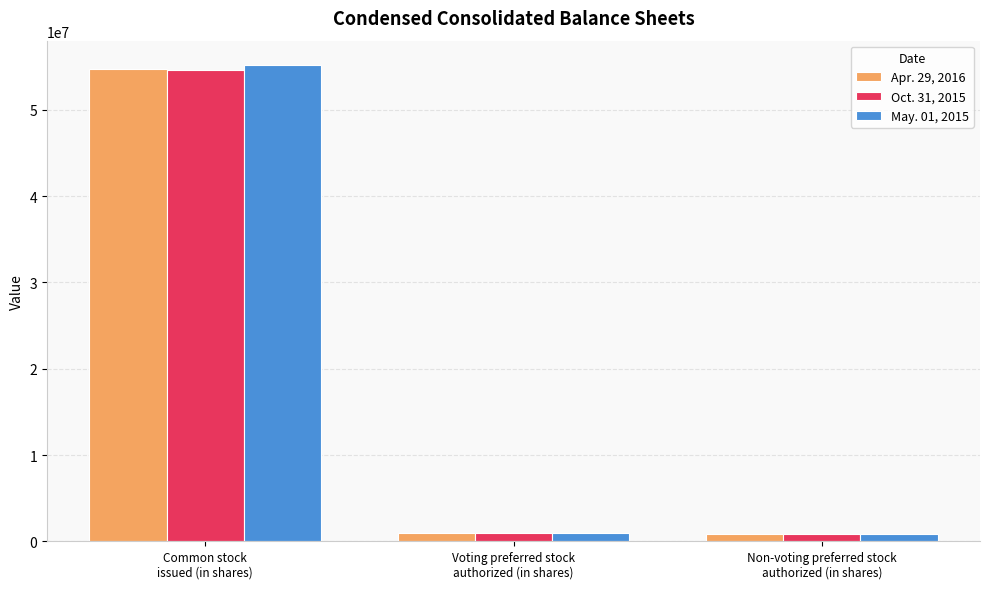

Are the bars grouped side by side (vs. stacked)?

Yes